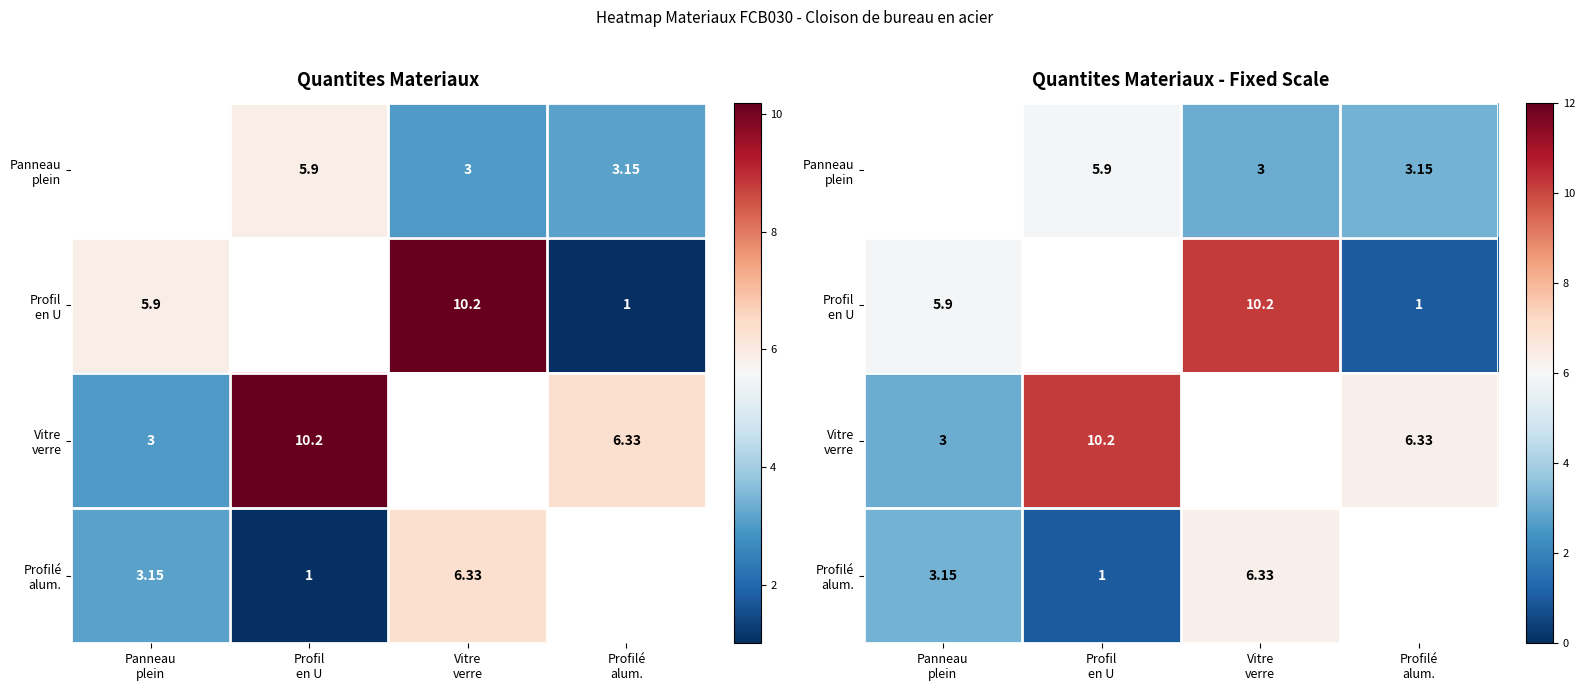

What is the lowest value of the Profilé alum. series?

1.0